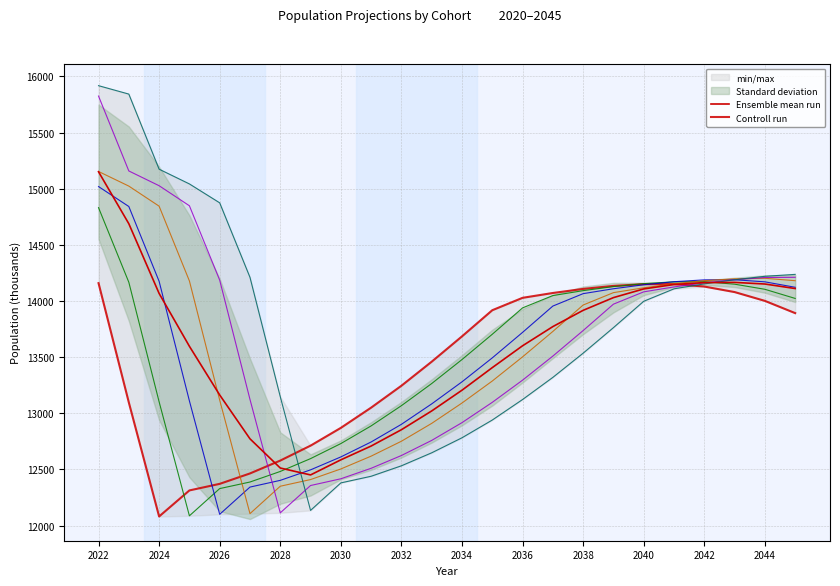

Which category has the lowest value in the Controll run series?

2024